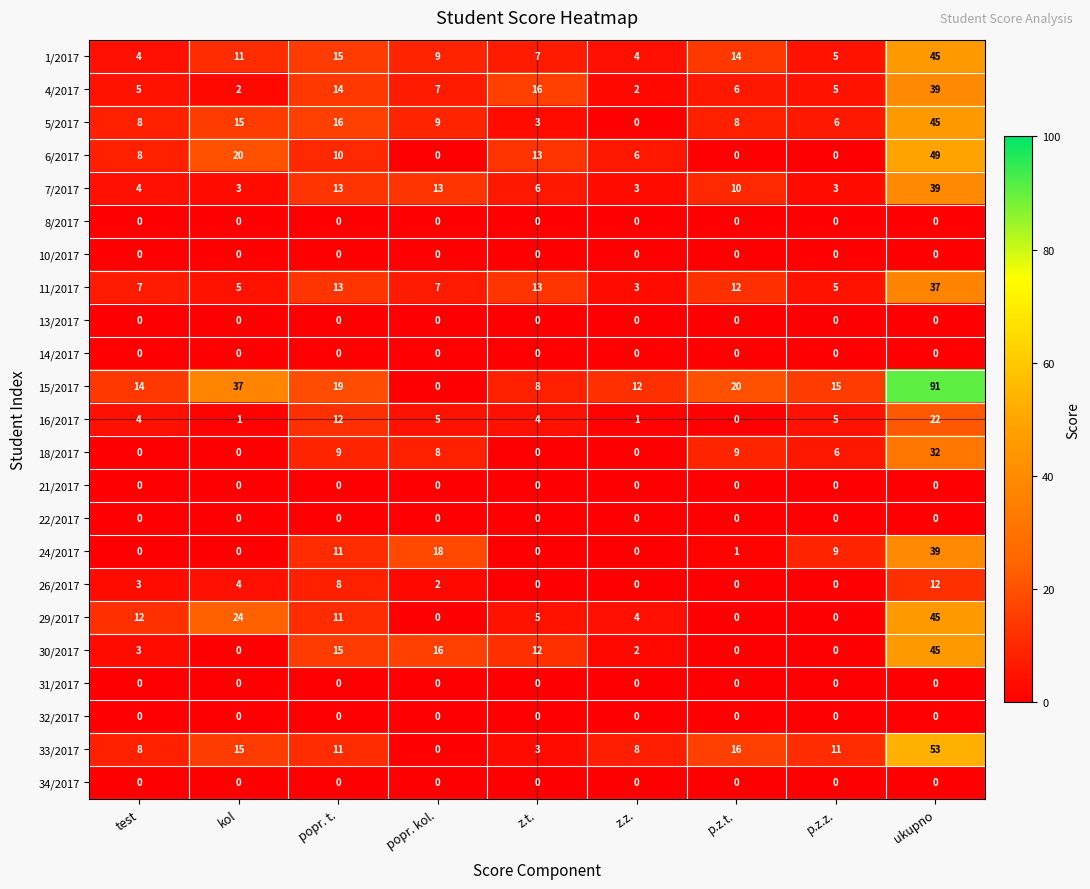

What is the difference between the maximum and second lowest values in the 5/2017 series?

42